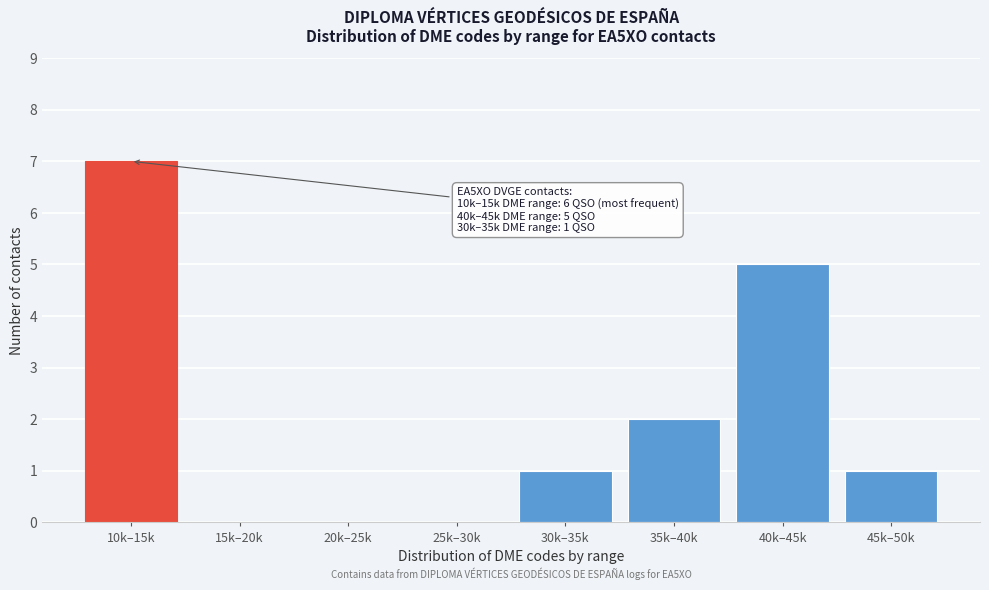

Reading right to left, what are all the values shown in this chart?

45k–50k=1	40k–45k=5	35k–40k=2	30k–35k=1	25k–30k=0	20k–25k=0	15k–20k=0	10k–15k=7